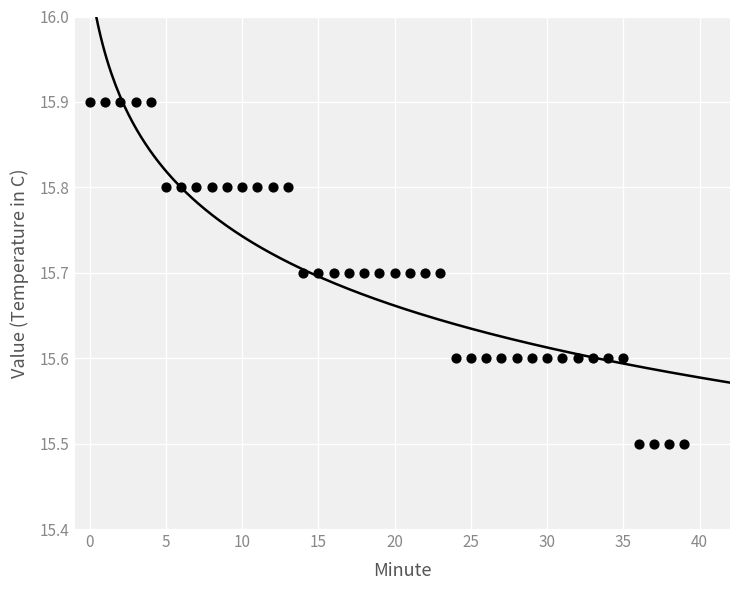

What is the range of Y values (max minus min)?

0.4